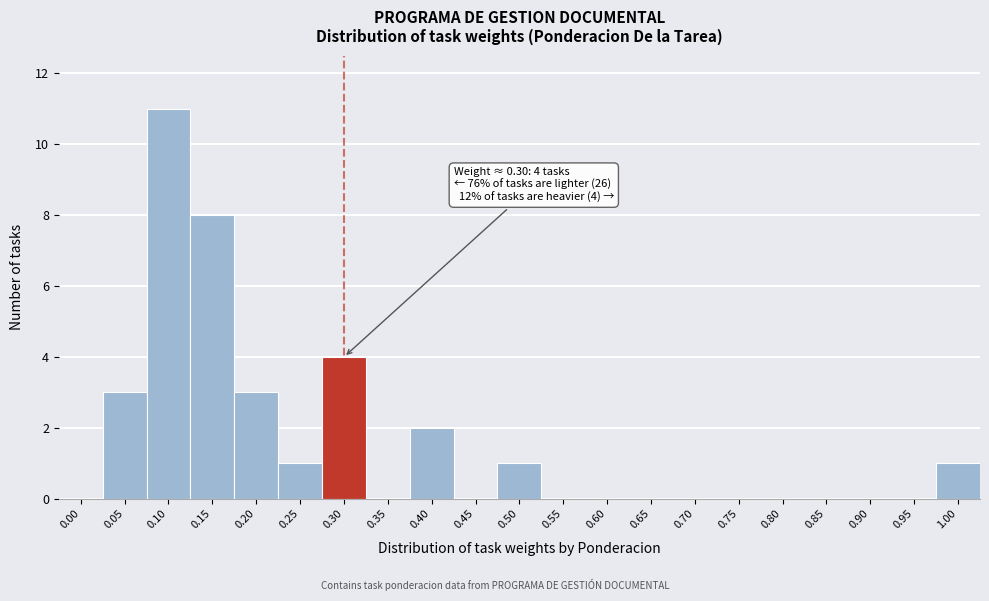

Reading left to right, what are all the values shown in this chart?

0.00=0	0.05=3	0.10=11	0.15=8	0.20=3	0.25=1	0.30=4	0.35=0	0.40=2	0.45=0	0.50=1	0.55=0	0.60=0	0.65=0	0.70=0	0.75=0	0.80=0	0.85=0	0.90=0	0.95=0	1.00=1